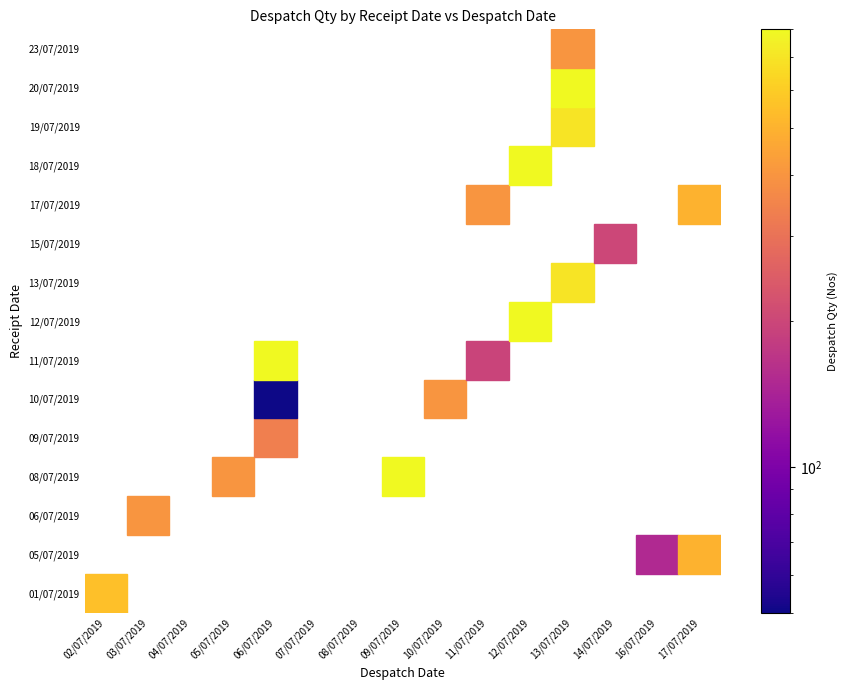

What is the greatest value displayed?

800